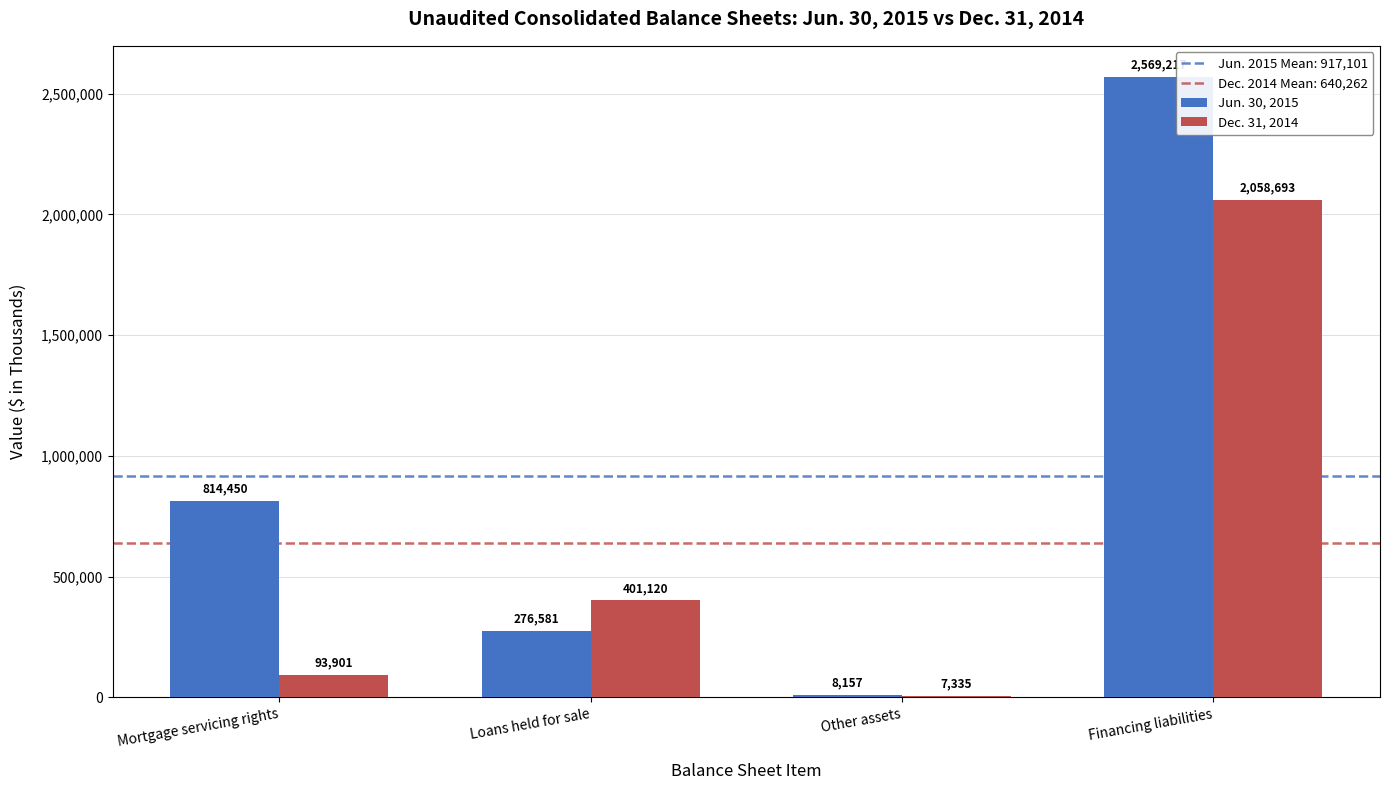

Where is Dec. 31, 2014 nearest to the value 1033014?

Loans held for sale